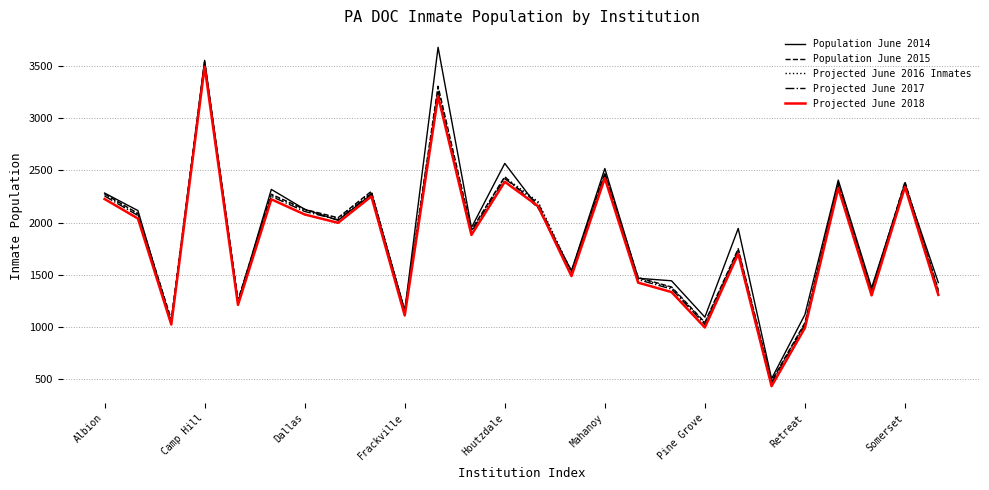

What is the greatest value displayed?

3678